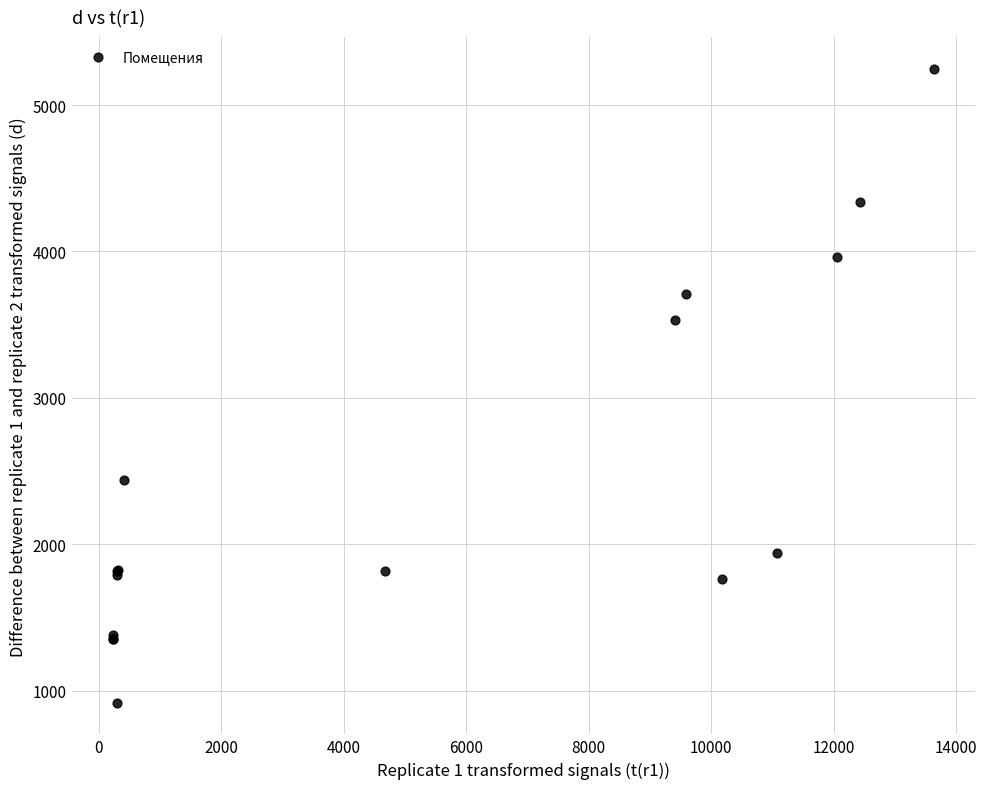

What Y value in the scatter plot is closest to 3082?

3535.1